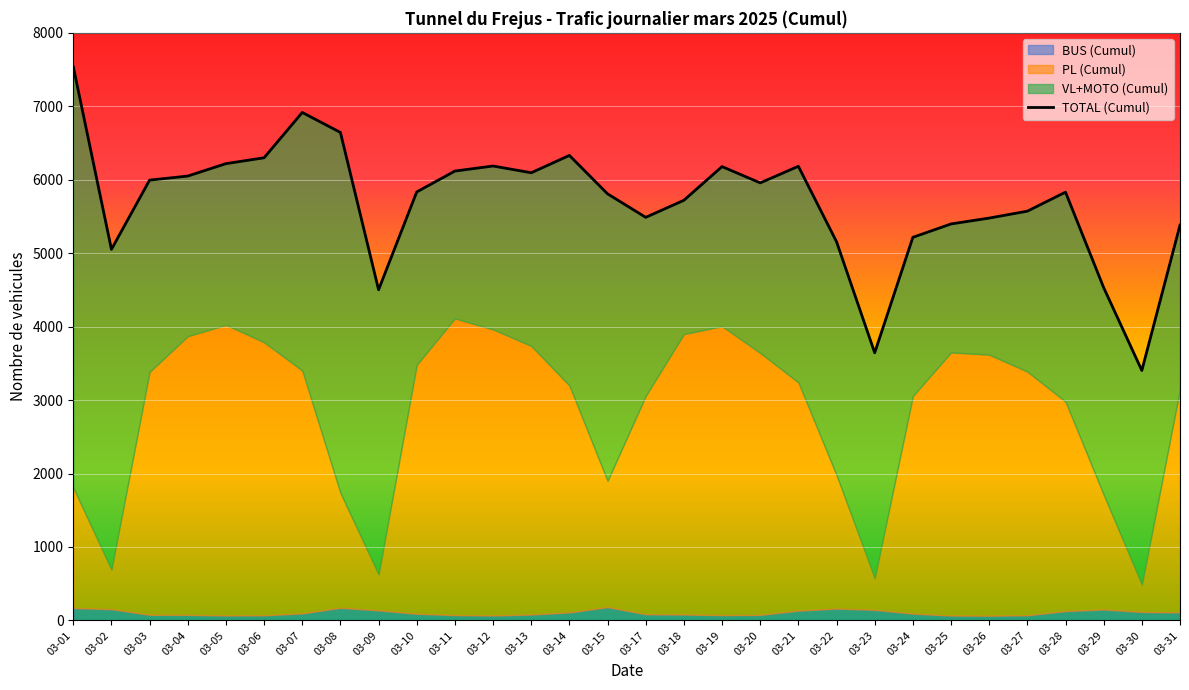

Where is the data nearest to the value 5471?

03-26